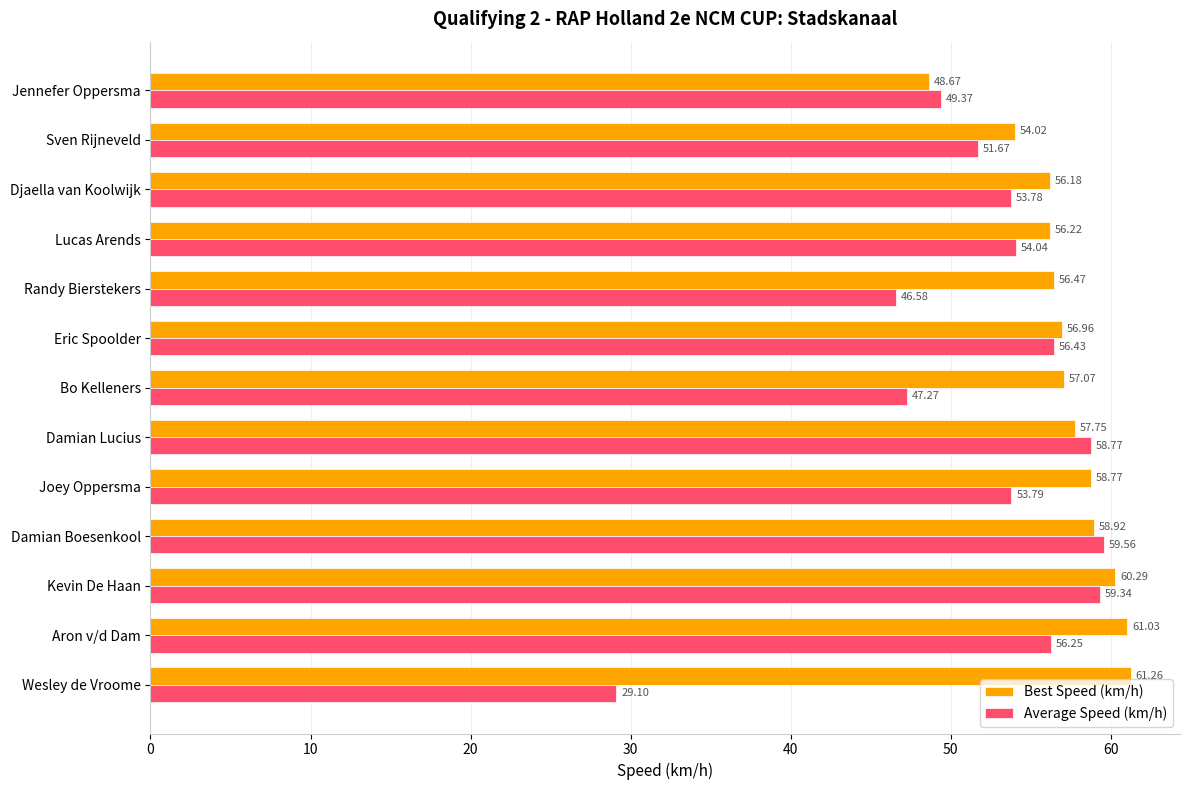

Where is Average Speed (km/h) nearest to the value 44?

Randy Bierstekers